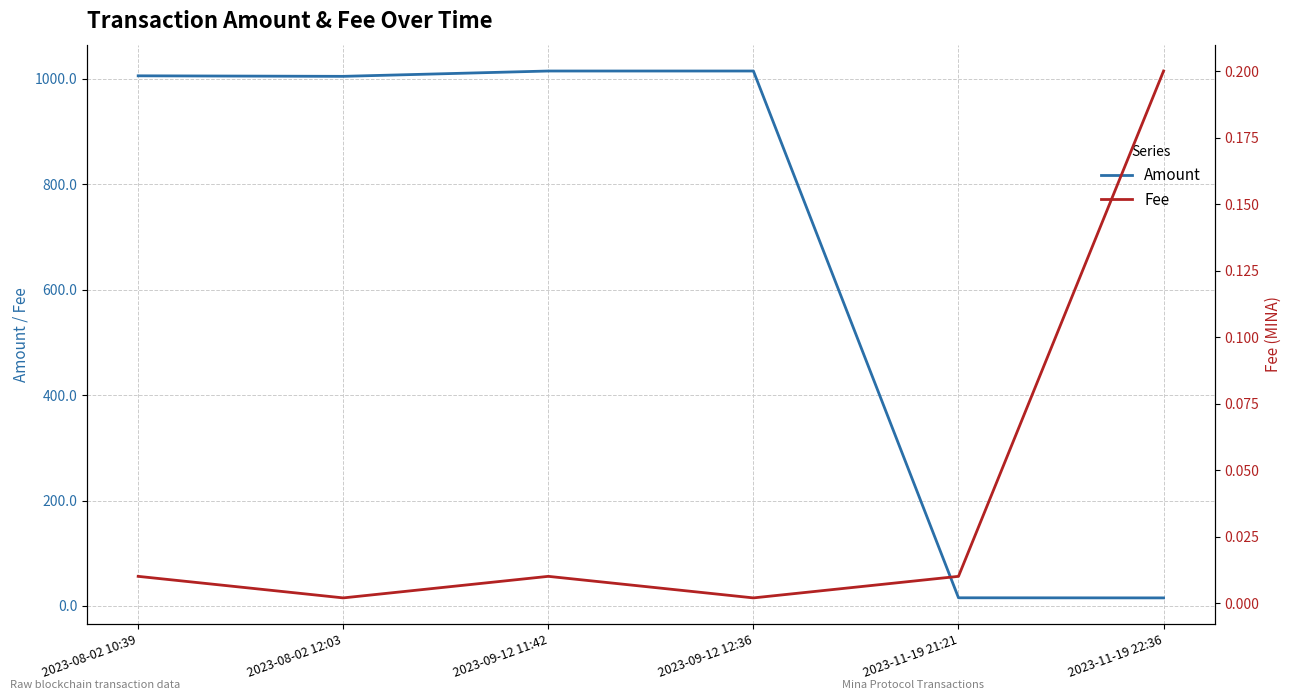

What is the difference between the highest and lowest values at 2023-08-02 12:03?

1004.9